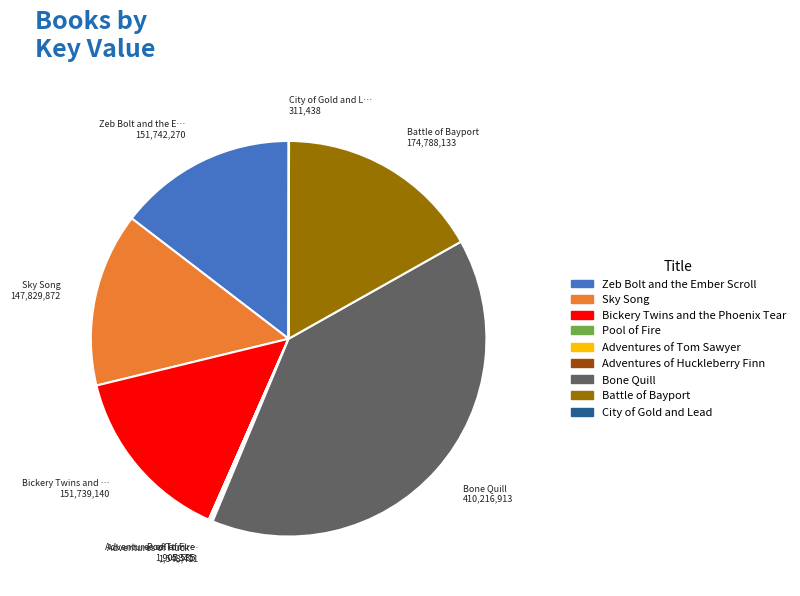

Is there a majority slice in this chart?

No